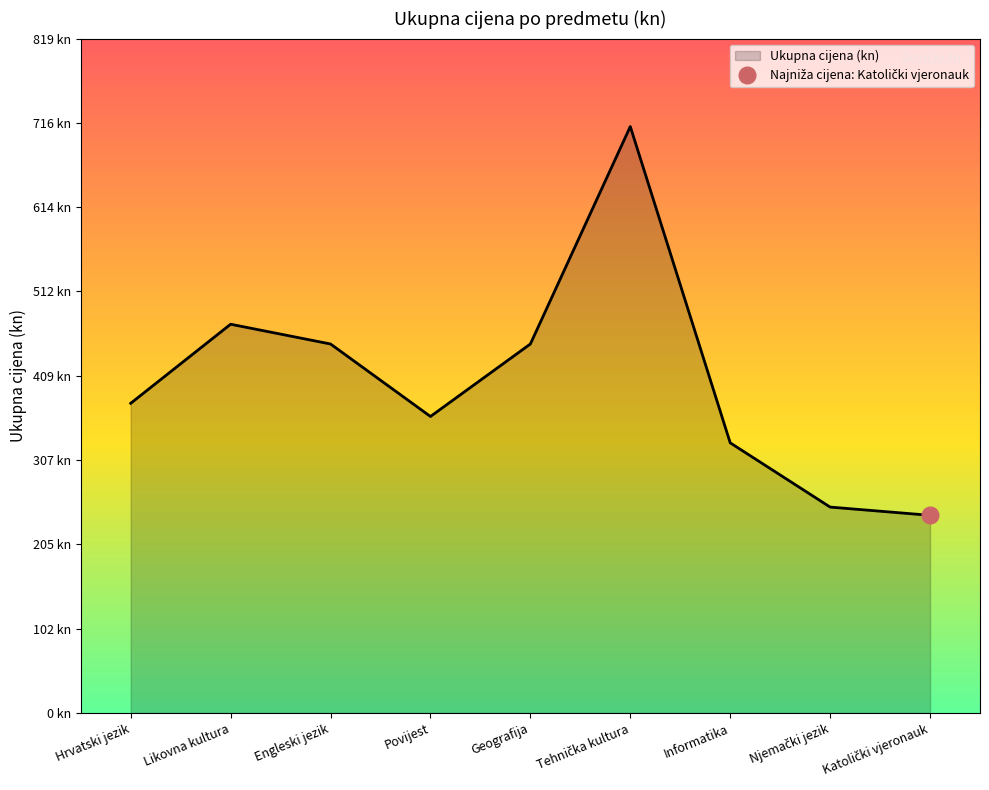

What is the sum of the values at Informatika and Engleski jezik?

776